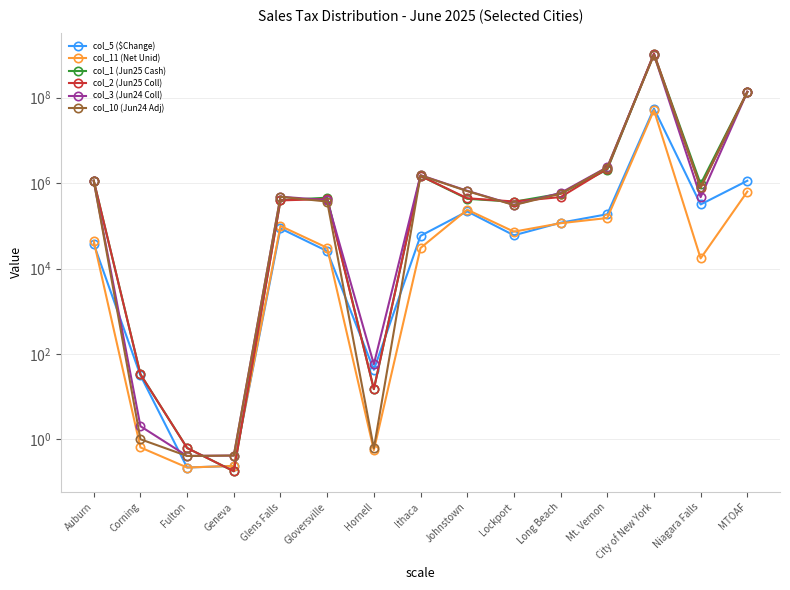

Does the chart have visible grid lines?

Yes